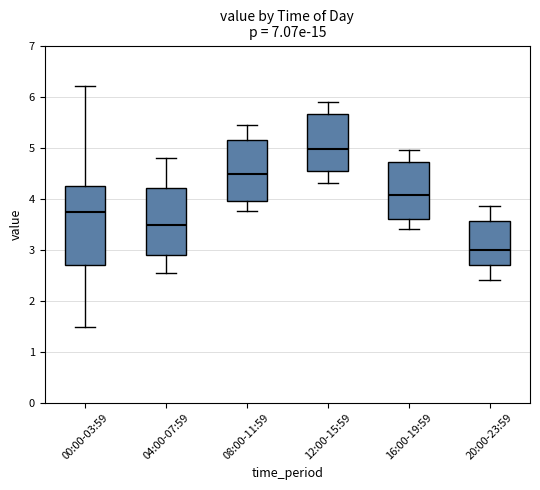

Reading left to right, read every box against the y-axis: the position of its median line, the range the box covers, and the ends of its whiskers. The values are not printed on the chart, so give them approximately, as read against the axis.

00:00-03:59: median 3.7, box 2.7 to 4.2, whiskers 1.5 to 6.2
04:00-07:59: median 3.5, box 2.9 to 4.2, whiskers 2.6 to 4.8
08:00-11:59: median 4.5, box 4.0 to 5.2, whiskers 3.8 to 5.5
12:00-15:59: median 5.0, box 4.5 to 5.7, whiskers 4.3 to 5.9
16:00-19:59: median 4.1, box 3.6 to 4.7, whiskers 3.4 to 5.0
20:00-23:59: median 3.0, box 2.7 to 3.6, whiskers 2.4 to 3.9